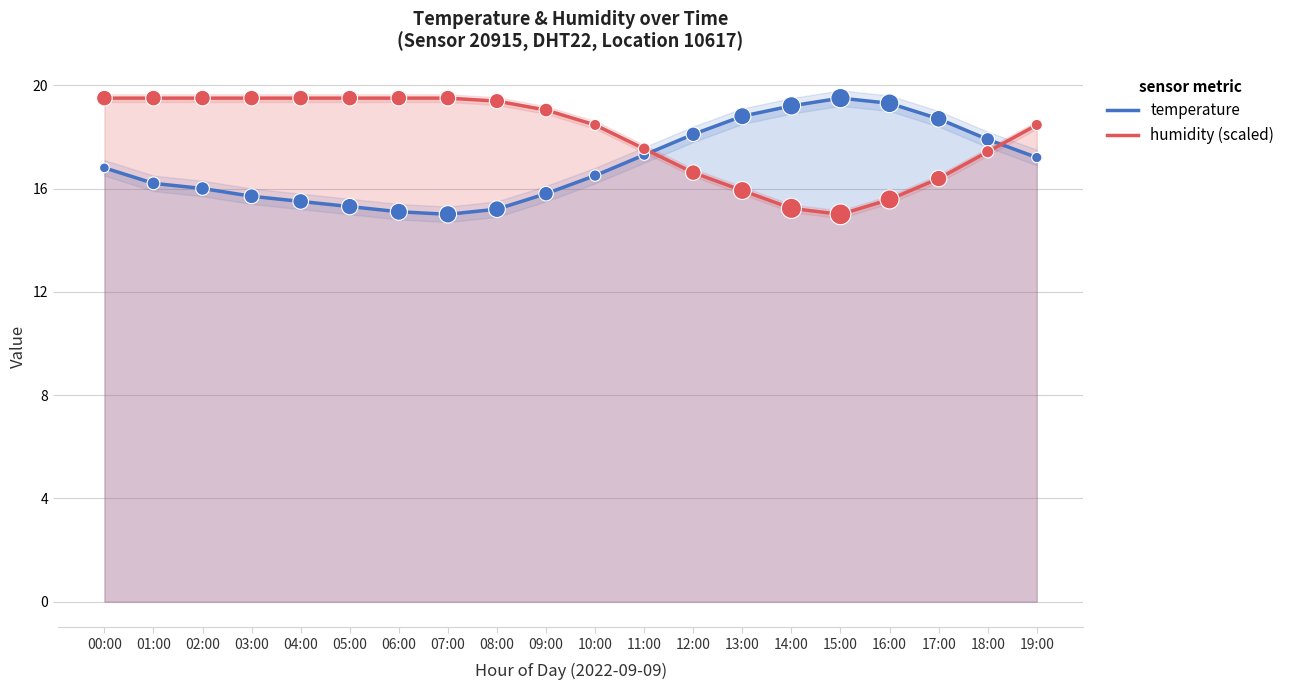

At how many categories does at least one series exceed 17?

20